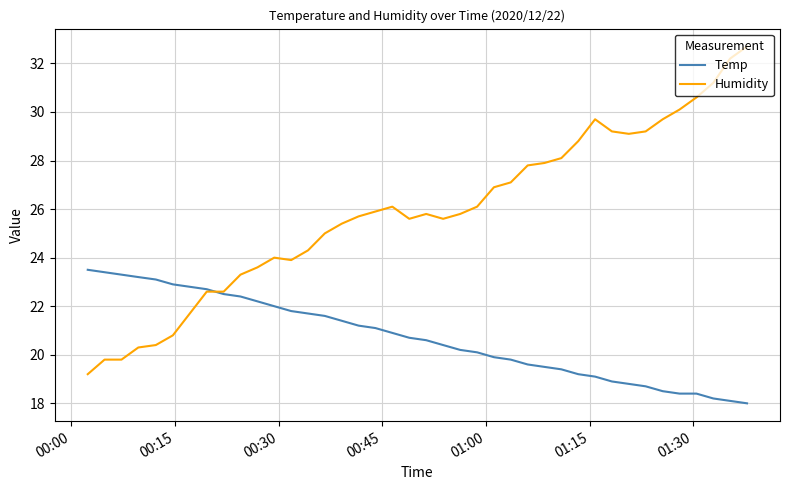

Rank the series by their maximum value, from lowest to highest.

Temp, Humidity